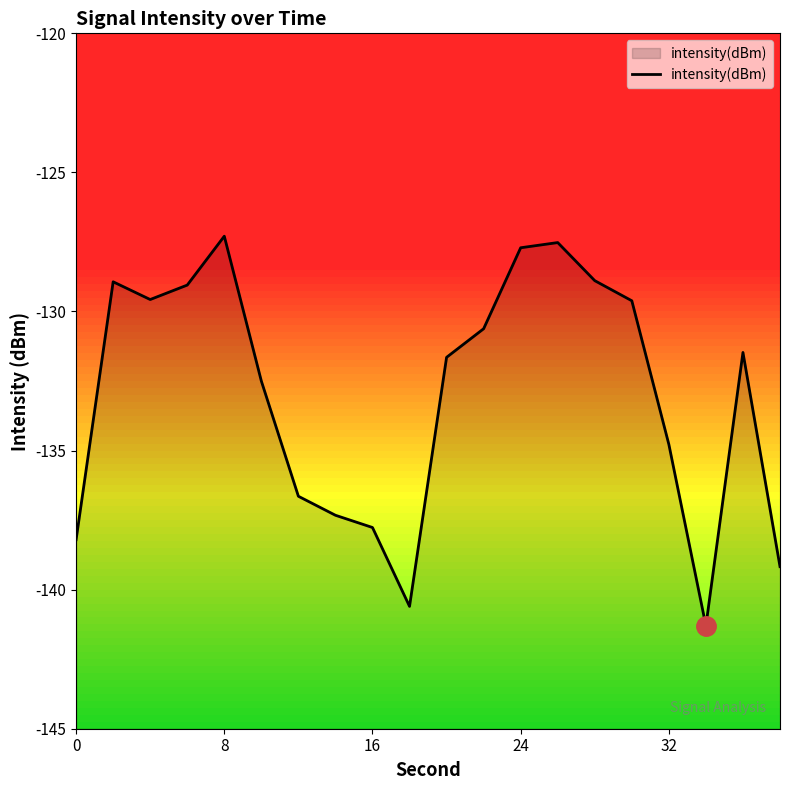

Which has a higher value, 8 or 0?

8